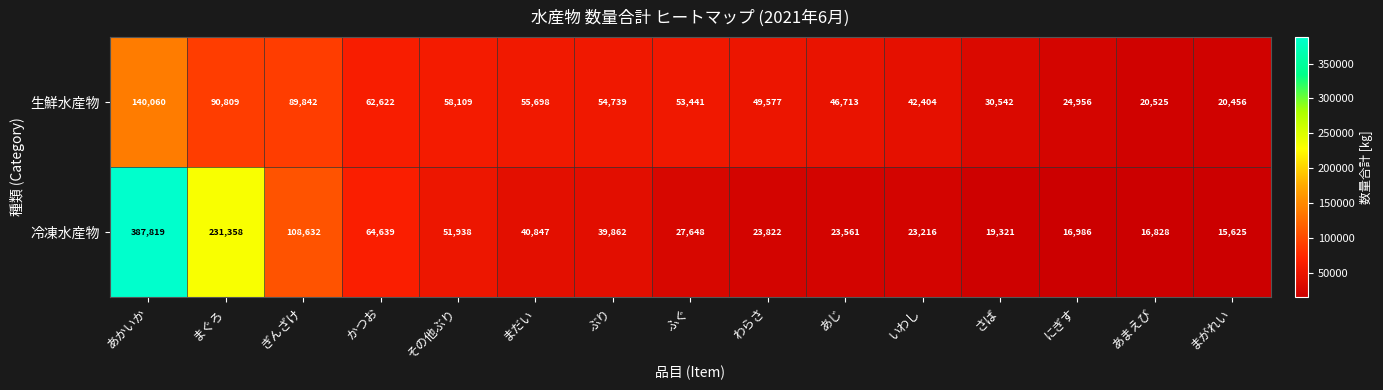

Reading left to right, list all the values displayed in this chart.

生鮮水産物: 140060	90809	89842	62622	58109	55698	54739	53441	49577	46713	42404	30542	24956	20525	20456
冷凍水産物: 387819	231358	108632	64639	51938	40847	39862	27648	23822	23561	23216	19321	16986	16828	15625